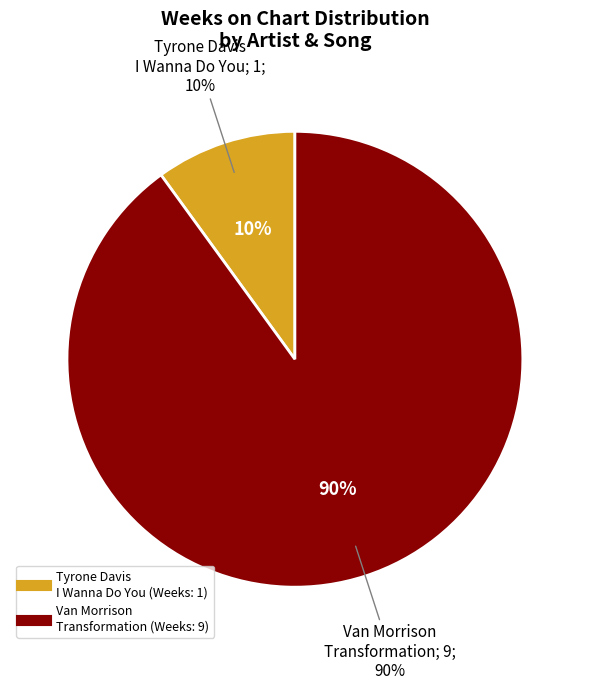

Does any single category account for the majority?

Yes